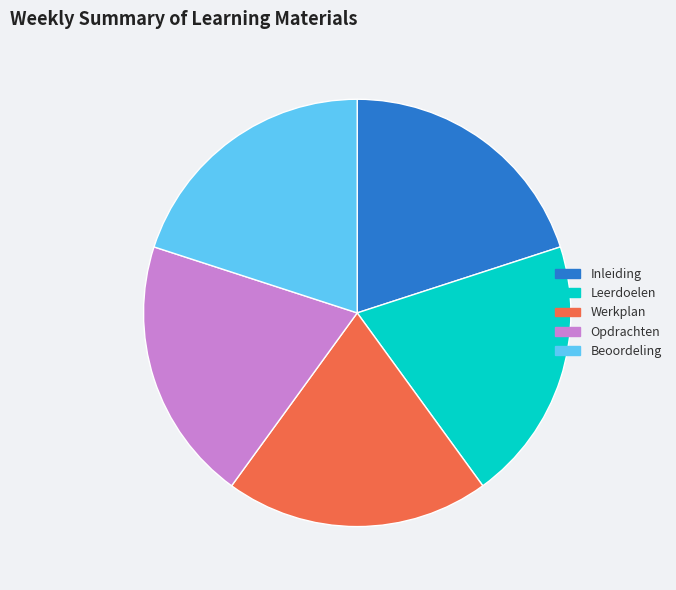

Is there a majority slice in this chart?

No